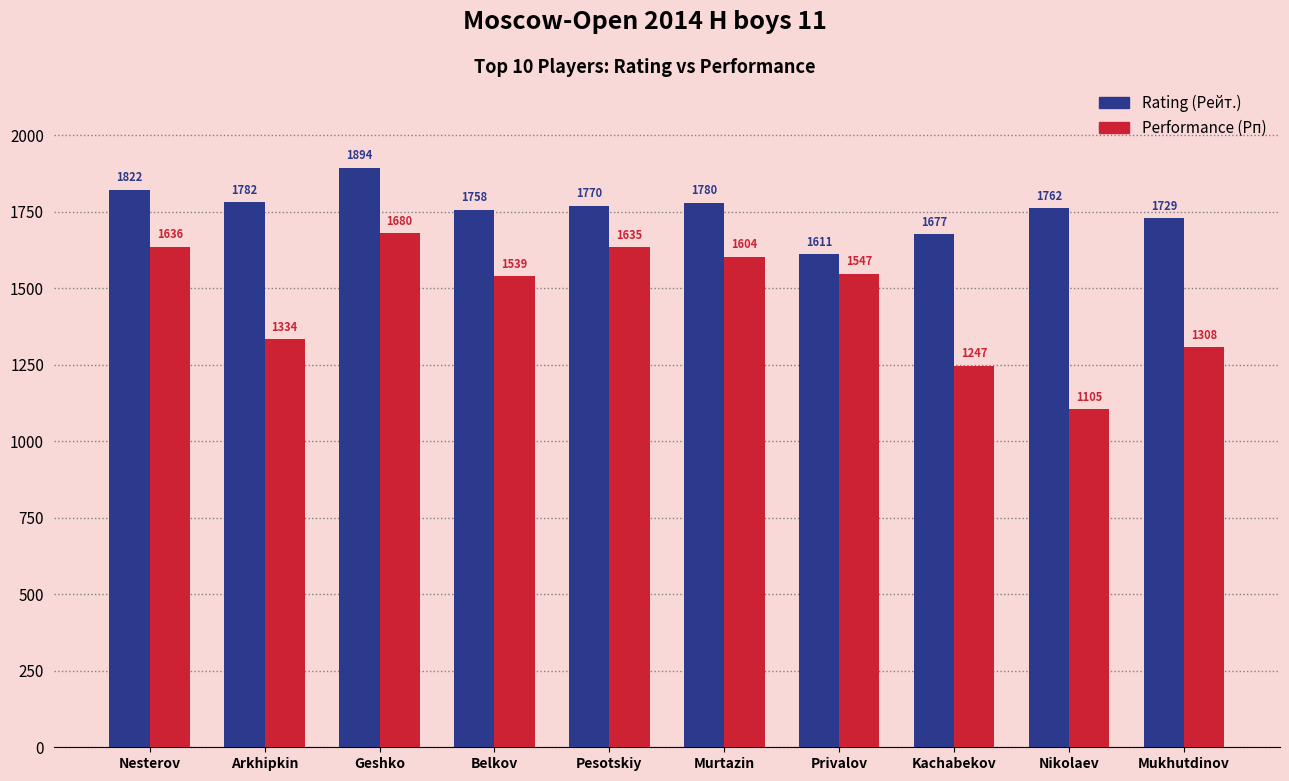

How many bars are there in each group?

2